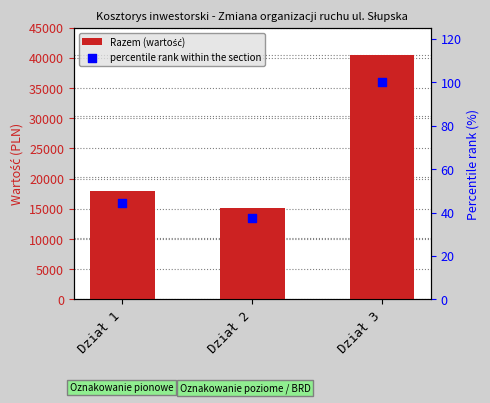

Which series contains the lowest Y value?

percentile rank within the section